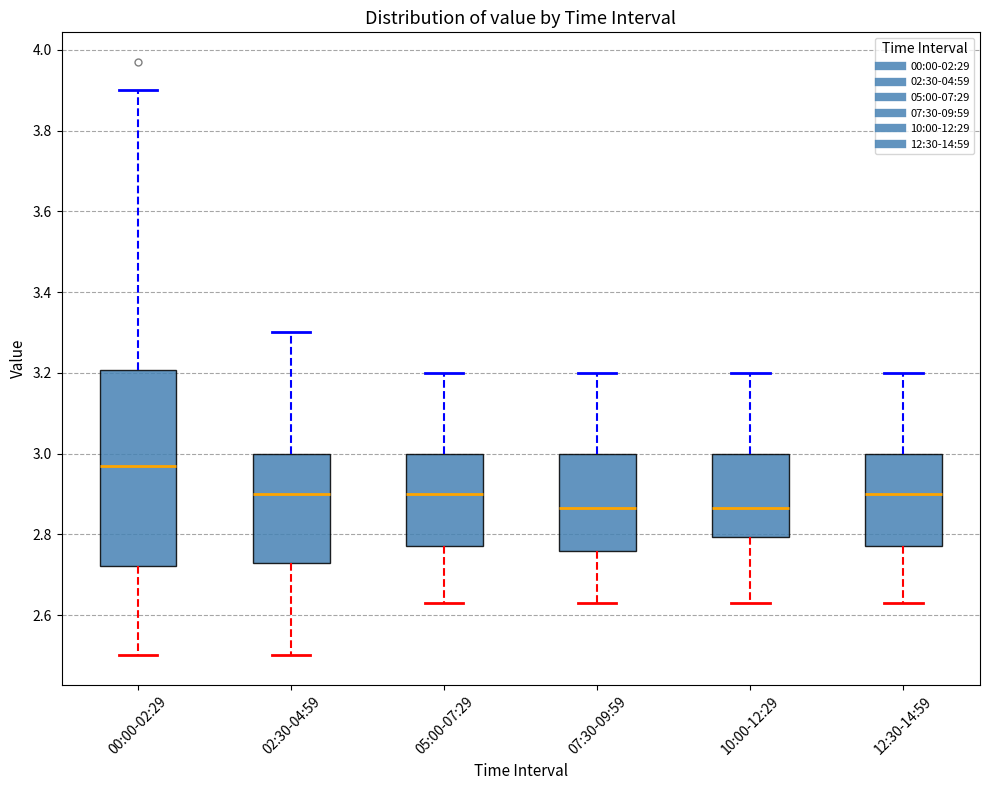

Reading left to right, transcribe this box plot: for each box, give where its median line is, the range the box spans, and where its two whiskers end, as read against the y-axis. The values are not printed on the chart, so give them approximately, as read against the axis.

00:00-02:29: median 2.98, box 2.72 to 3.20, whiskers 2.50 to 3.90
02:30-04:59: median 2.90, box 2.74 to 3.00, whiskers 2.50 to 3.30
05:00-07:29: median 2.90, box 2.78 to 3.00, whiskers 2.64 to 3.20
07:30-09:59: median 2.86, box 2.76 to 3.00, whiskers 2.64 to 3.20
10:00-12:29: median 2.86, box 2.80 to 3.00, whiskers 2.64 to 3.20
12:30-14:59: median 2.90, box 2.78 to 3.00, whiskers 2.64 to 3.20